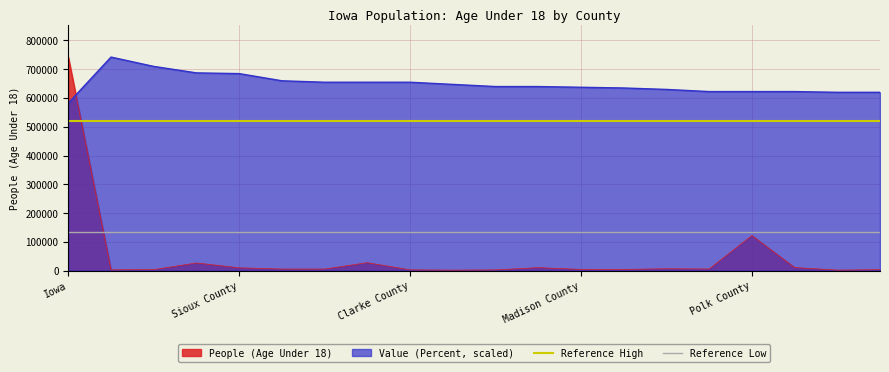

What is the label of the 2nd point from the right?

Iowa